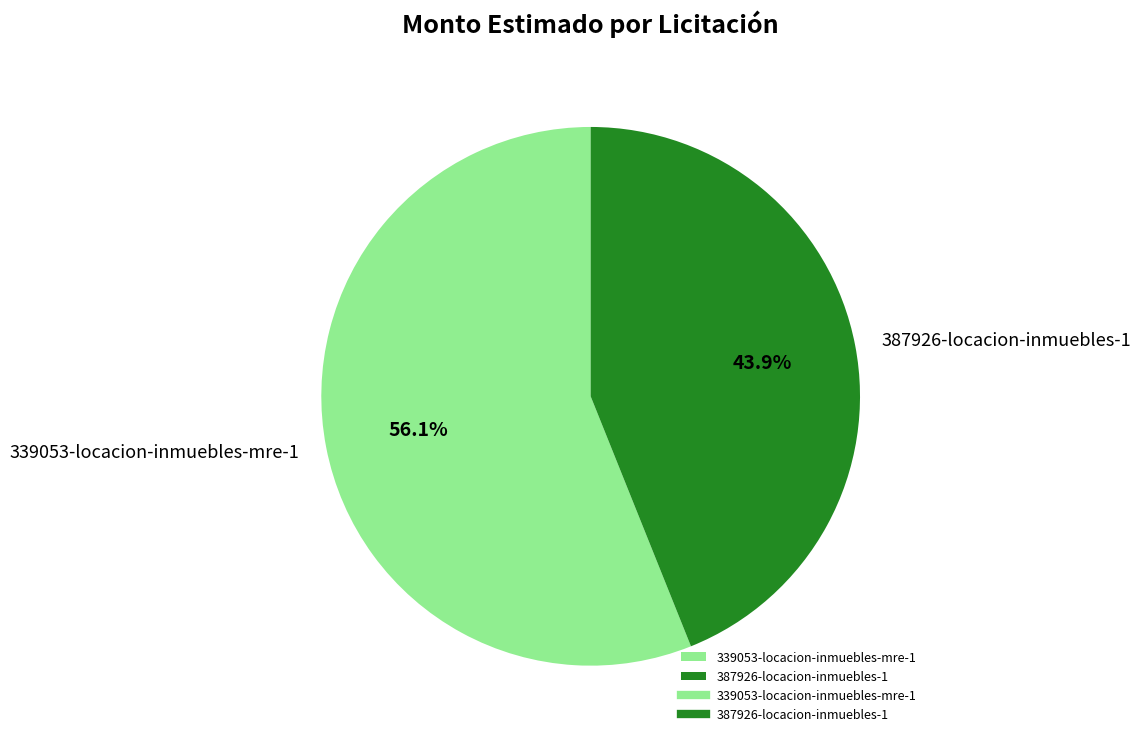

True or false: 387926-locacion-inmuebles-1 accounts for 50% of the total.

False